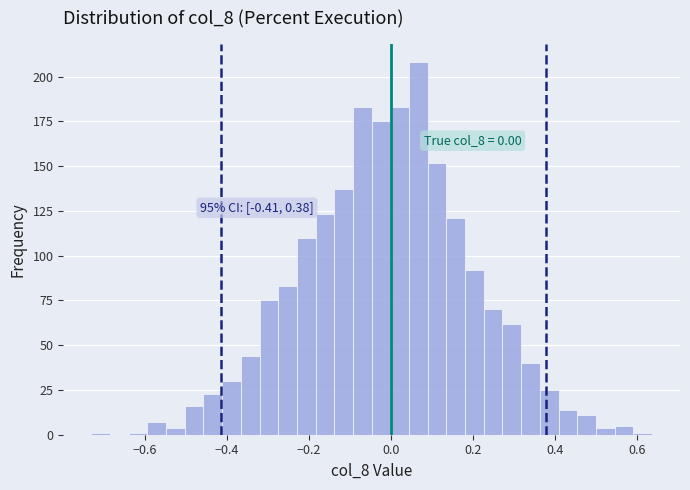

Around what value on the x-axis is the tallest bar? Give the approximate position of its centre, as read against the axis.

0.06